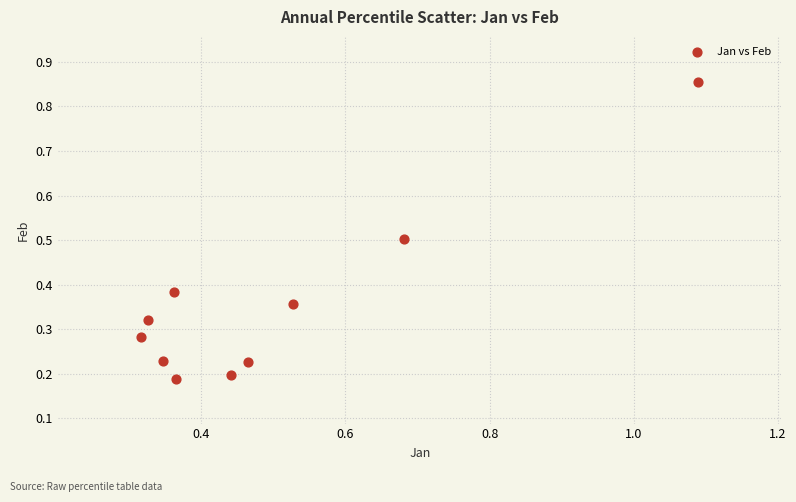

What is the average X value?

0.5